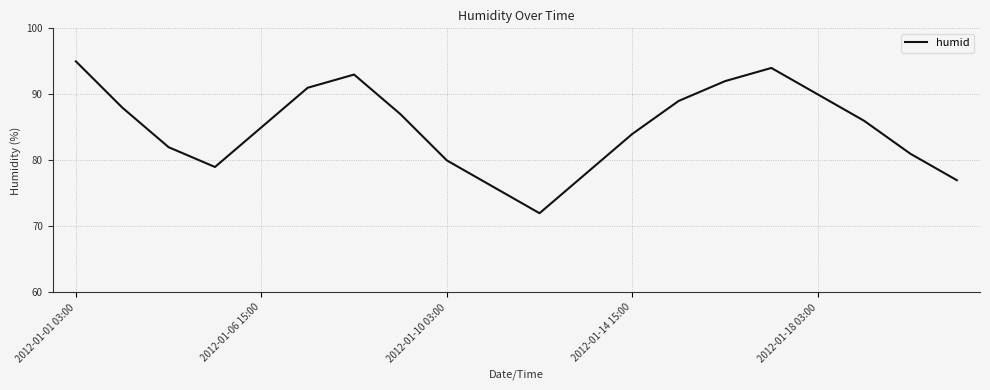

What is the maximum value shown in the chart?

95